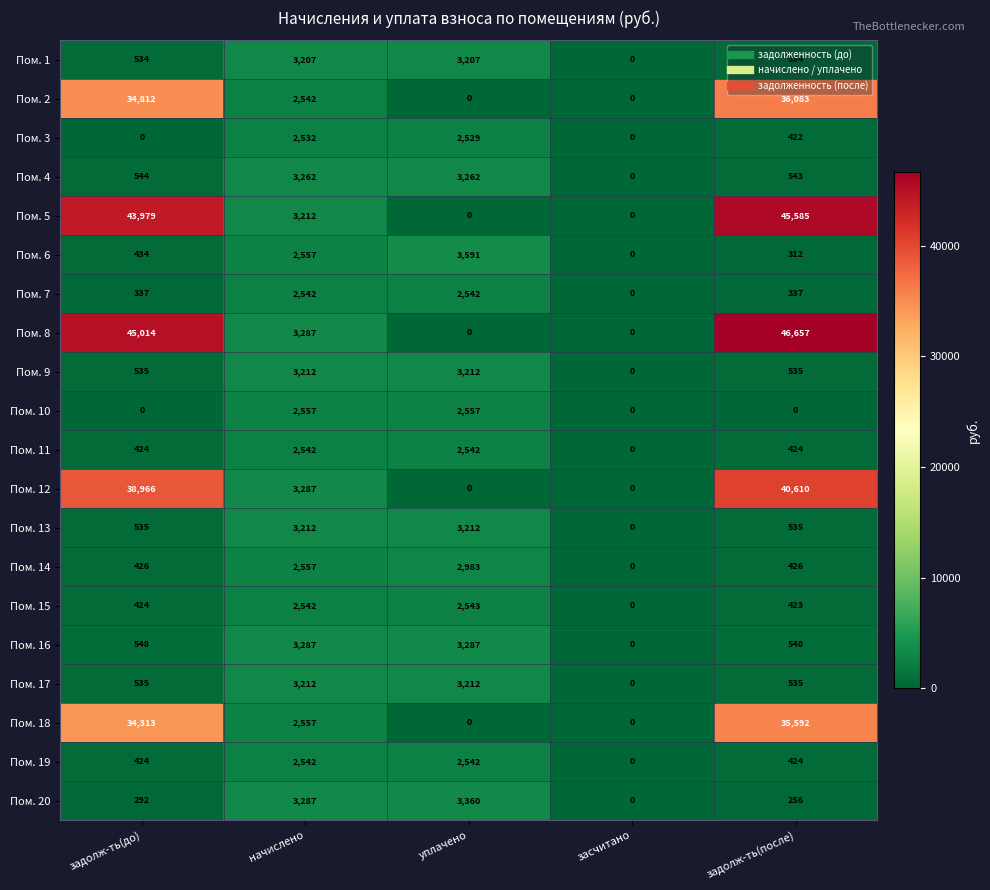

What is the difference between the maximum and second lowest values in the Пом. 9 series?

2677